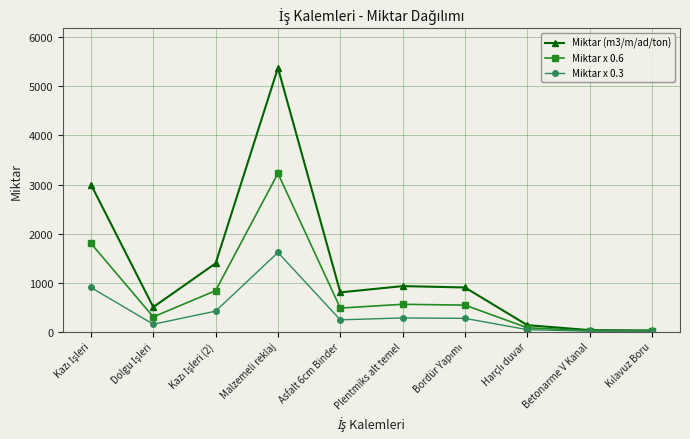

At which category is the sum across all series the highest?

Malzemeli reklaj